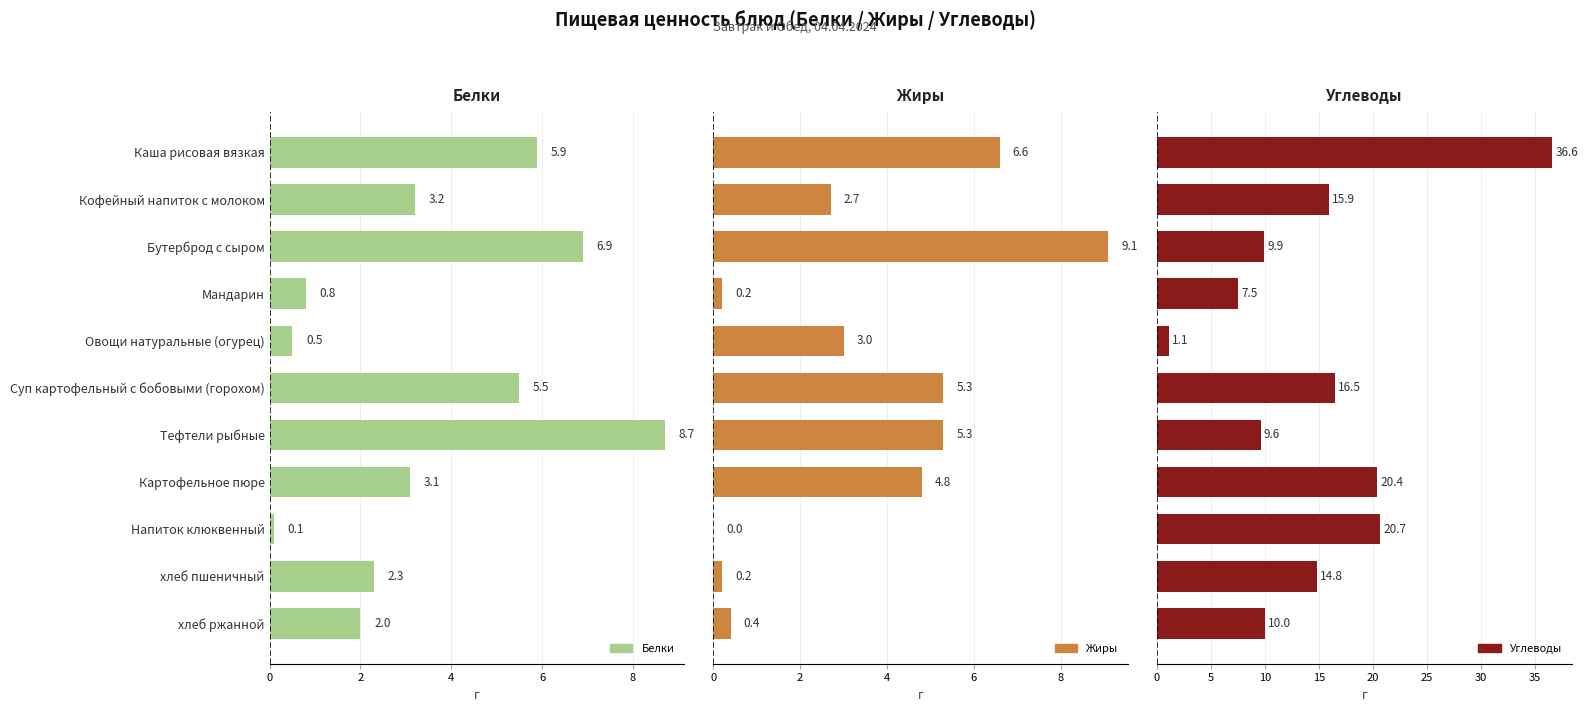

How many data points does each series have?

11